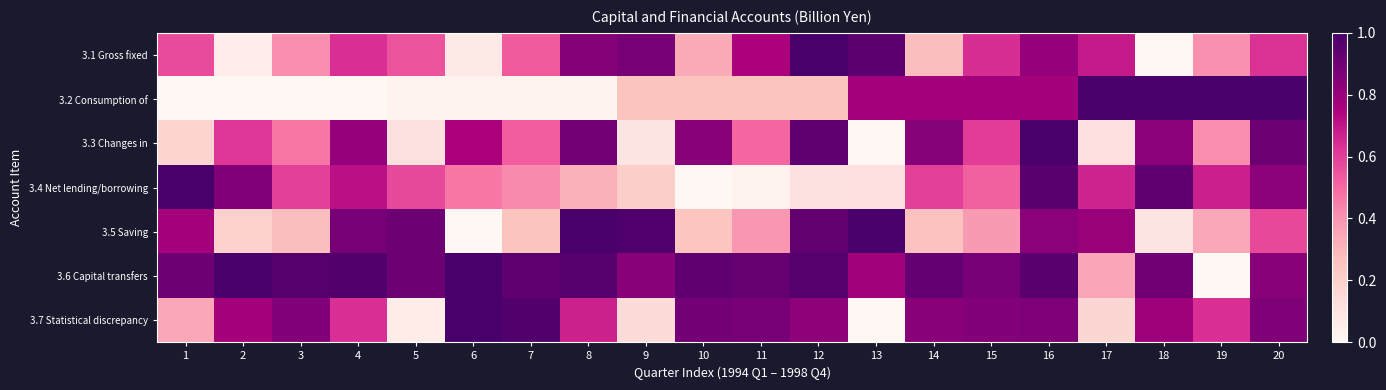

Reading left to right, transcribe all the data shown in this chart.

3.1 Gross fixed: 1=0.6	2=0.1	3=0.4	4=0.6	5=0.5	6=0.1	7=0.5	8=0.8	9=0.9	10=0.3	11=0.8	12=1.0	13=0.9	14=0.3	15=0.6	16=0.8	17=0.7	18=0.0	19=0.4	20=0.6
3.2 Consumption of: 1=0.0	2=0.0	3=0.0	4=0.0	5=0.0	6=0.0	7=0.0	8=0.0	9=0.3	10=0.3	11=0.3	12=0.3	13=0.8	14=0.8	15=0.8	16=0.8	17=1.0	18=1.0	19=1.0	20=1.0
3.3 Changes in: 1=0.2	2=0.6	3=0.5	4=0.8	5=0.1	6=0.8	7=0.5	8=0.9	9=0.1	10=0.8	11=0.5	12=0.9	13=0.0	14=0.8	15=0.6	16=1.0	17=0.1	18=0.8	19=0.4	20=0.9
3.4 Net lending/borrowing: 1=1.0	2=0.9	3=0.6	4=0.7	5=0.6	6=0.5	7=0.4	8=0.3	9=0.2	10=0.0	11=0.0	12=0.1	13=0.1	14=0.6	15=0.5	16=1.0	17=0.7	18=0.9	19=0.7	20=0.8
3.5 Saving: 1=0.8	2=0.2	3=0.3	4=0.9	5=0.9	6=0.0	7=0.3	8=1.0	9=1.0	10=0.2	11=0.4	12=0.9	13=1.0	14=0.3	15=0.4	16=0.8	17=0.8	18=0.1	19=0.3	20=0.6
3.6 Capital transfers: 1=0.9	2=1.0	3=1.0	4=1.0	5=0.9	6=1.0	7=0.9	8=1.0	9=0.8	10=0.9	11=0.9	12=1.0	13=0.8	14=0.9	15=0.9	16=1.0	17=0.3	18=0.9	19=0.0	20=0.8
3.7 Statistical discrepancy: 1=0.3	2=0.8	3=0.8	4=0.6	5=0.1	6=1.0	7=1.0	8=0.7	9=0.1	10=0.9	11=0.9	12=0.8	13=0.0	14=0.8	15=0.9	16=0.9	17=0.2	18=0.8	19=0.6	20=0.9